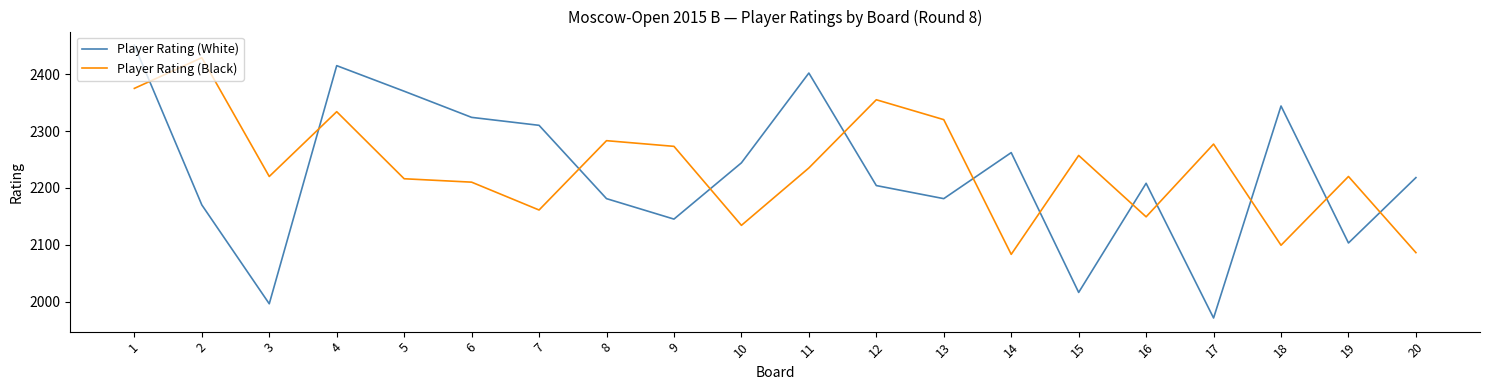

What is the highest value of the Player Rating (Black) series?

2429